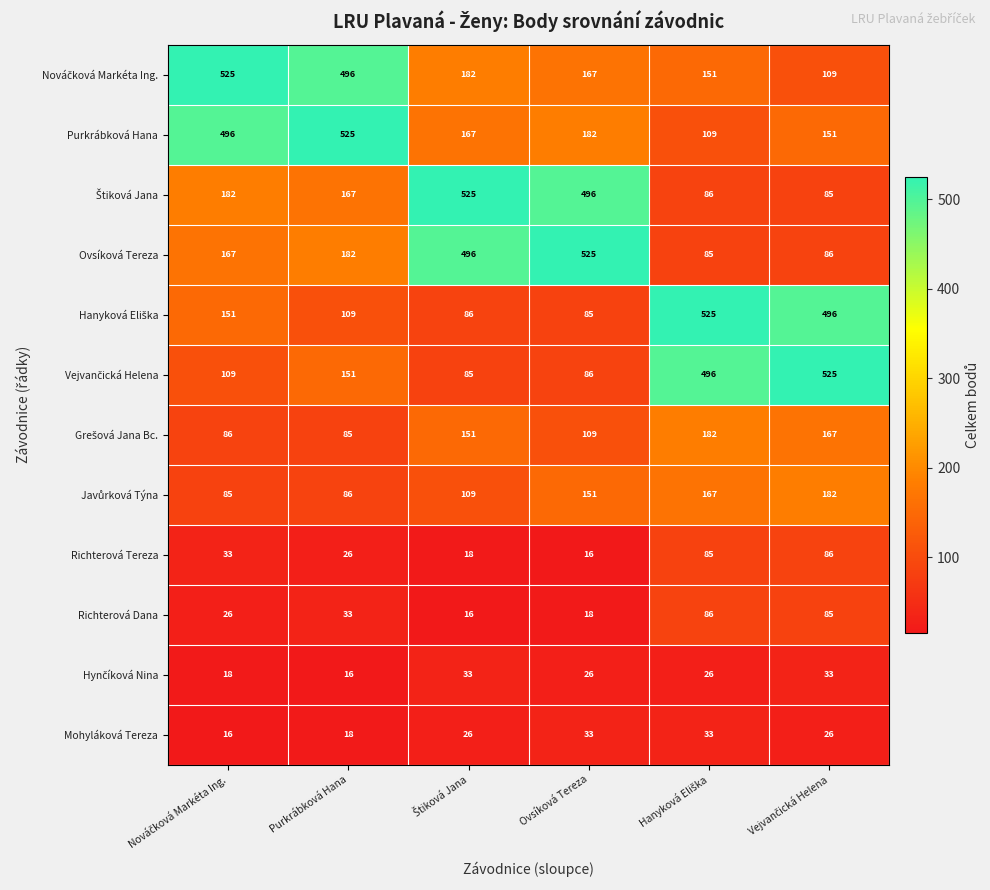

The value of Richterová Dana at Ovsíková Tereza is 7. True or false?

False